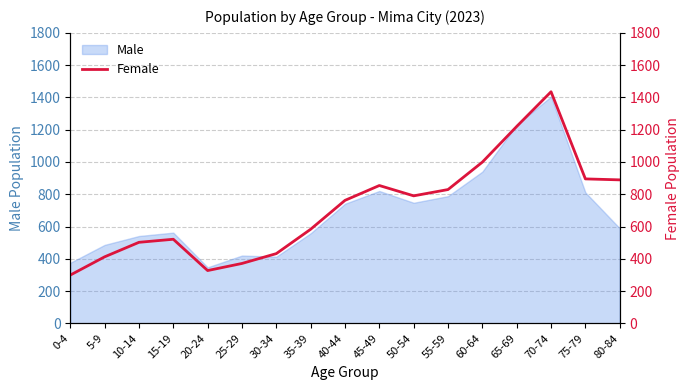

True or false: the data shows 726 at 10-14.

False